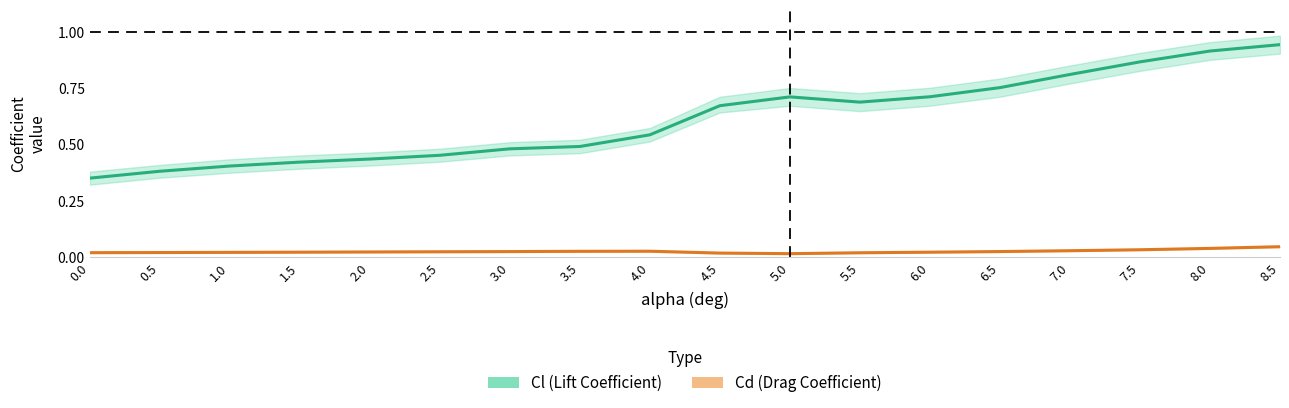

Reading left to right, what are all the values shown in this chart?

Cl (Lift Coefficient): 0.4	0.4	0.4	0.4	0.4	0.5	0.5	0.5	0.5	0.7	0.7	0.7	0.7	0.8	0.8	0.9	0.9	0.9
Cd (Drag Coefficient): 0.0	0.0	0.0	0.0	0.0	0.0	0.0	0.0	0.0	0.0	0.0	0.0	0.0	0.0	0.0	0.0	0.0	0.0